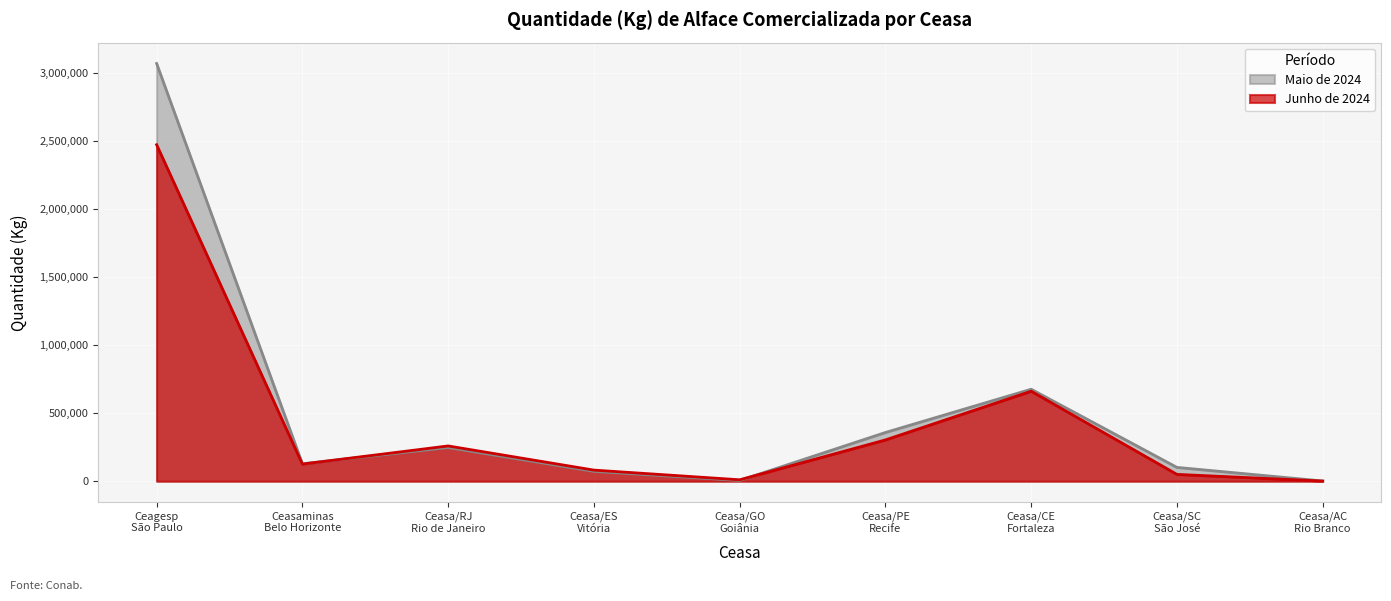

Reading left to right, transcribe all the data shown in this chart.

Maio de 2024: 3072248	128223	247128	72048	5028	358160	676400	101519	1577
Junho de 2024: 2474815	125884	259194	81464	10288	303477	661790	50072	966